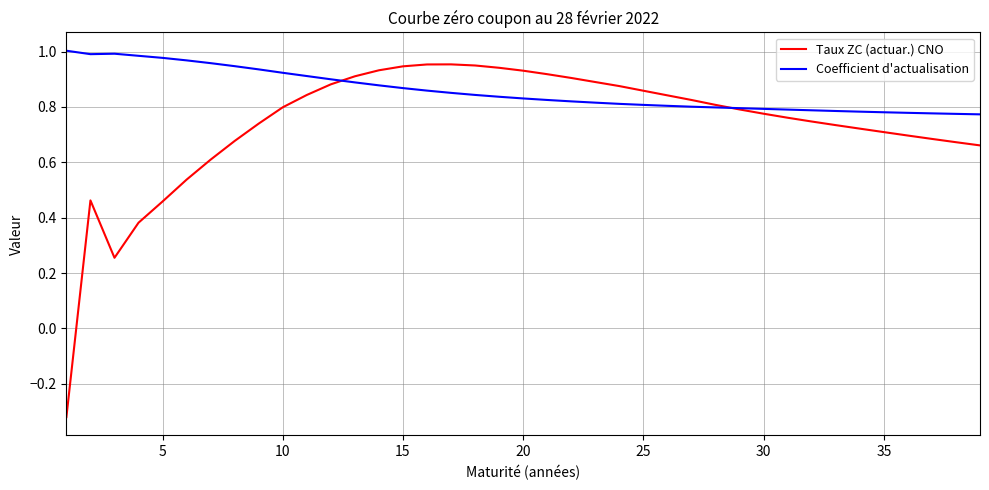

List the series in order of their overall mean, lowest first.

Taux ZC (actuar.) CNO, Coefficient d'actualisation